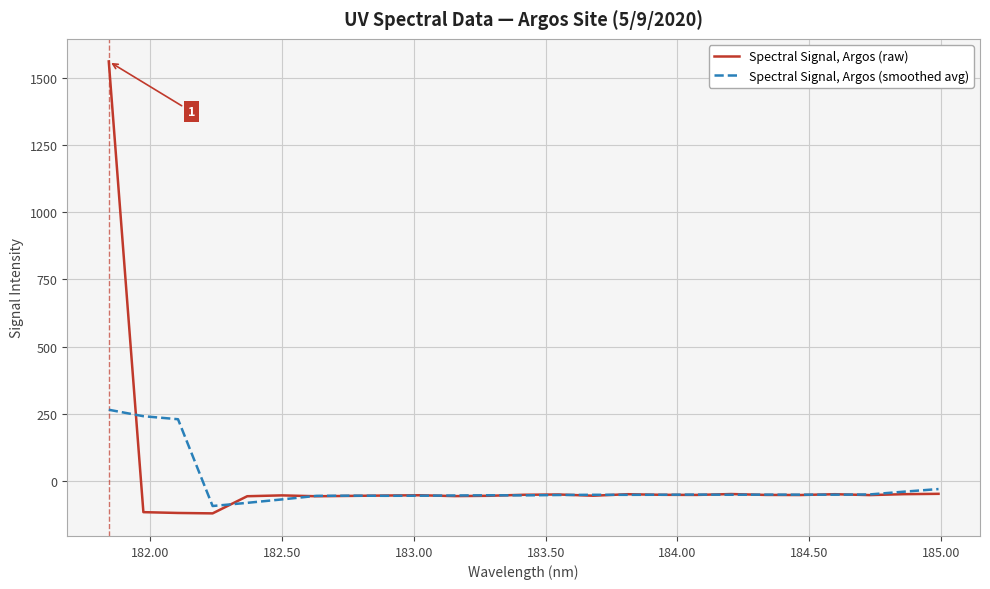

Which series has the largest range (max minus min)?

Spectral Signal, Argos (raw)